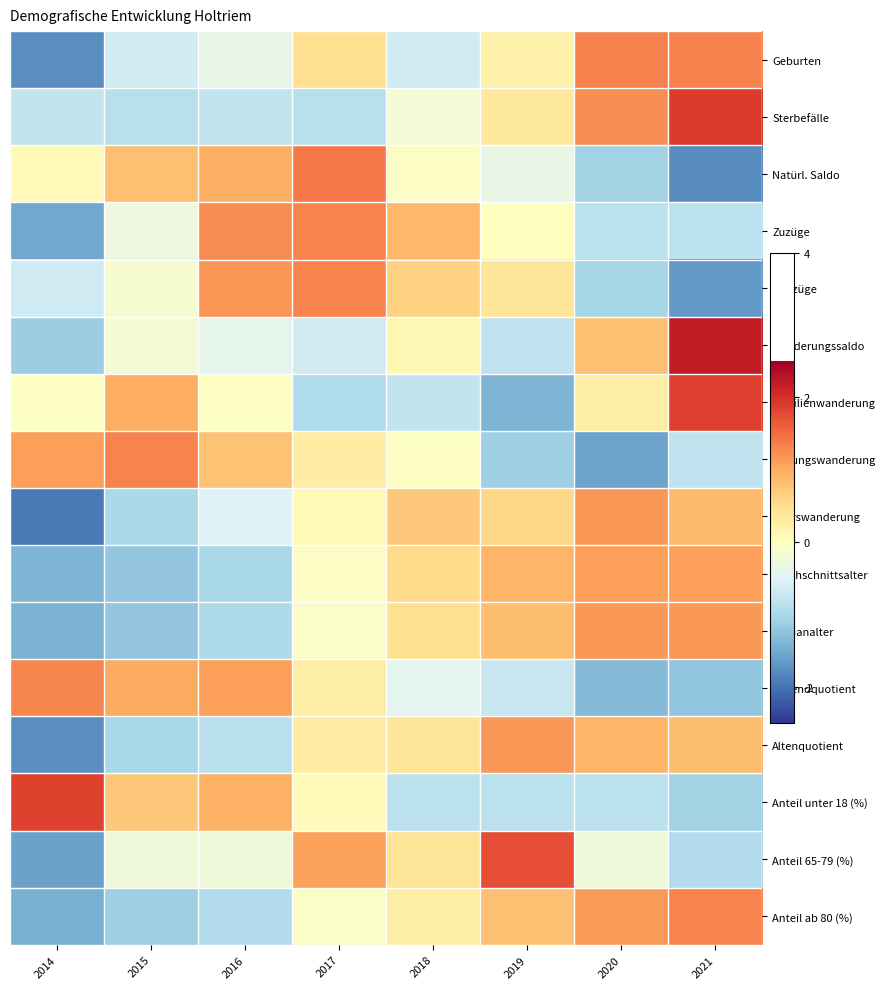

Reading left to right, transcribe all the data shown in this chart.

Geburten: 2014=-1.8	2015=-0.6	2016=-0.4	2017=0.5	2018=-0.6	2019=0.2	2020=1.3	2021=1.3
Sterbefälle: 2014=-0.8	2015=-0.9	2016=-0.8	2017=-0.9	2018=-0.2	2019=0.3	2020=1.2	2021=1.9
Natürl. Saldo: 2014=0.1	2015=0.8	2016=1.0	2017=1.4	2018=-0.1	2019=-0.3	2020=-1.1	2021=-1.8
Zuzüge: 2014=-1.5	2015=-0.3	2016=1.3	2017=1.3	2018=0.9	2019=0.0	2020=-0.8	2021=-0.8
Fortzüge: 2014=-0.7	2015=-0.2	2016=1.2	2017=1.3	2018=0.6	2019=0.4	2020=-1.0	2021=-1.7
Wanderungssaldo: 2014=-1.1	2015=-0.2	2016=-0.4	2017=-0.6	2018=0.1	2019=-0.8	2020=0.8	2021=2.2
Familienwanderung: 2014=-0.0	2015=1.0	2016=-0.0	2017=-0.9	2018=-0.8	2019=-1.4	2020=0.3	2021=1.9
Bildungswanderung: 2014=1.1	2015=1.3	2016=0.8	2017=0.3	2018=-0.0	2019=-1.1	2020=-1.6	2021=-0.8
Alterswanderung: 2014=-1.9	2015=-1.0	2016=-0.5	2017=0.1	2018=0.7	2019=0.6	2020=1.2	2021=0.9
Durchschnittsalter: 2014=-1.4	2015=-1.2	2016=-1.0	2017=-0.0	2018=0.5	2019=0.9	2020=1.1	2021=1.1
Medianalter: 2014=-1.4	2015=-1.2	2016=-1.0	2017=-0.1	2018=0.5	2019=0.8	2020=1.2	2021=1.2
Jugendquotient: 2014=1.3	2015=1.0	2016=1.1	2017=0.3	2018=-0.4	2019=-0.7	2020=-1.3	2021=-1.2
Altenquotient: 2014=-1.8	2015=-1.0	2016=-0.8	2017=0.3	2018=0.4	2019=1.2	2020=0.9	2021=0.8
Anteil unter 18 (%): 2014=1.8	2015=0.7	2016=0.9	2017=0.1	2018=-0.8	2019=-0.8	2020=-0.8	2021=-1.1
Anteil 65-79 (%): 2014=-1.6	2015=-0.3	2016=-0.3	2017=1.1	2018=0.4	2019=1.8	2020=-0.3	2021=-0.9
Anteil ab 80 (%): 2014=-1.5	2015=-1.1	2016=-0.9	2017=-0.1	2018=0.3	2019=0.8	2020=1.1	2021=1.3